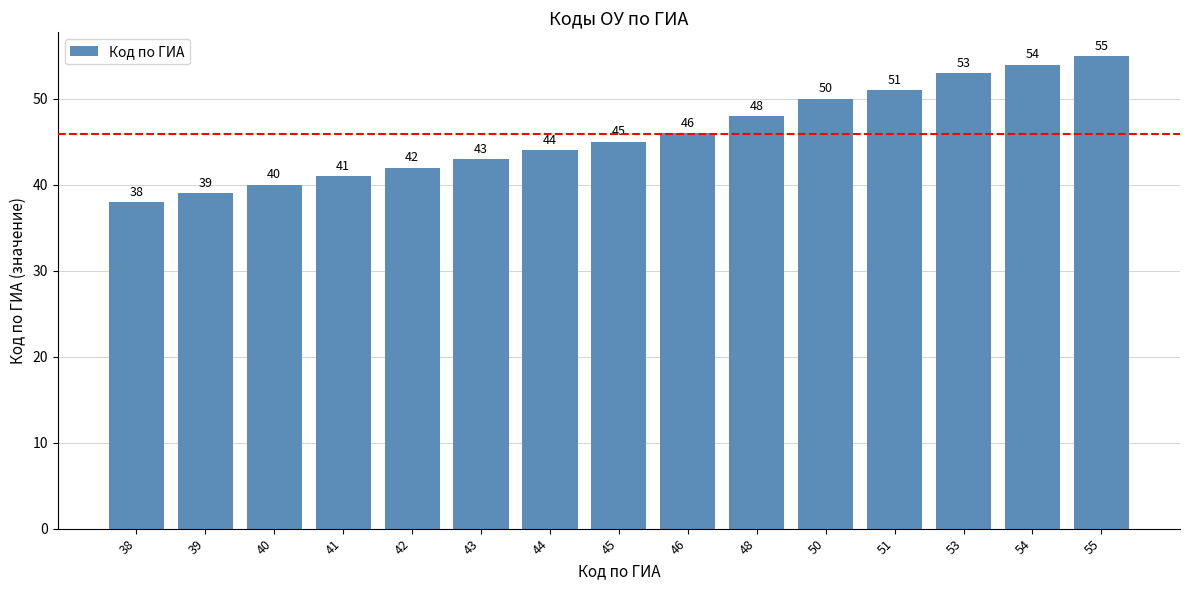

At which label is the value closest to 46?

46